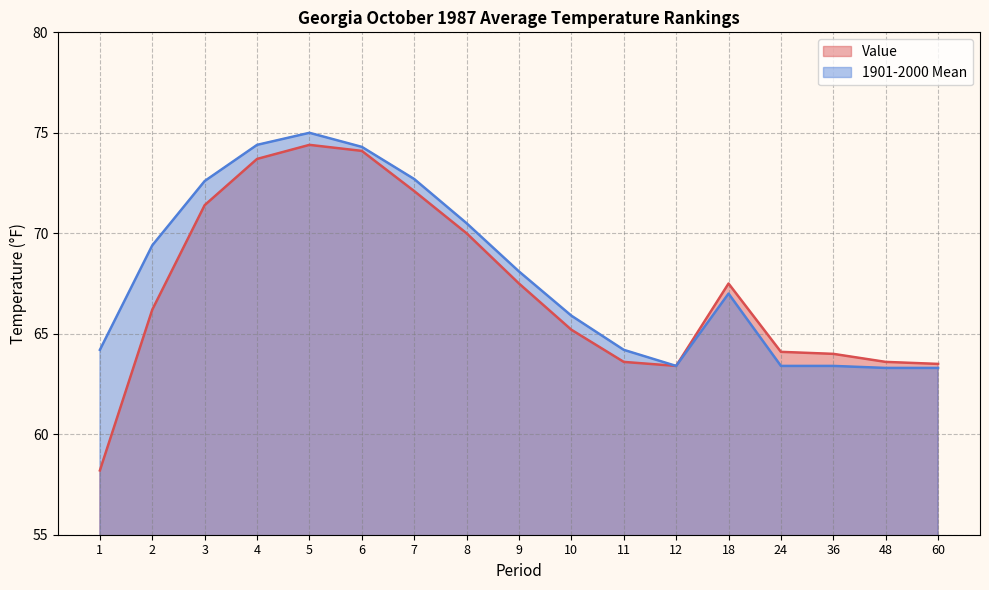

How many data points does each series have?

17